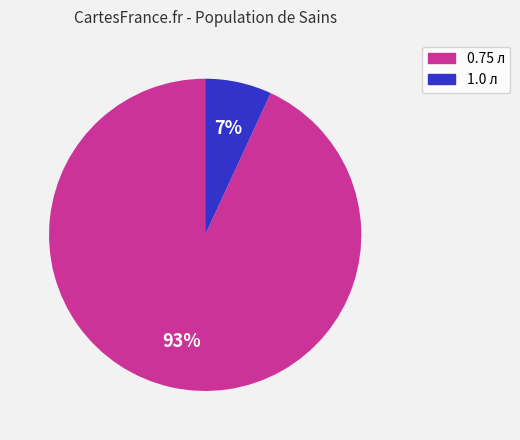

Which has a higher value, 1.0 or 0.75?

0.75